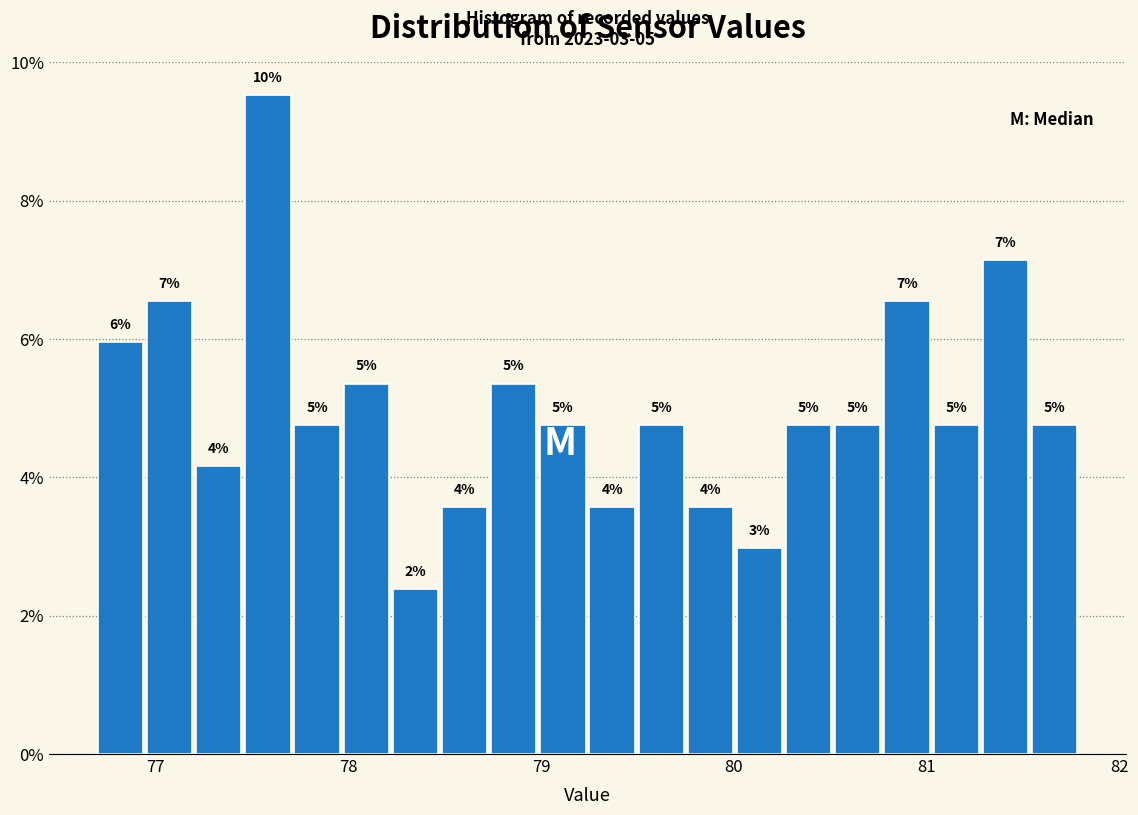

Read against the x-axis, roughly where is the centre of the tallest bar?

77.6